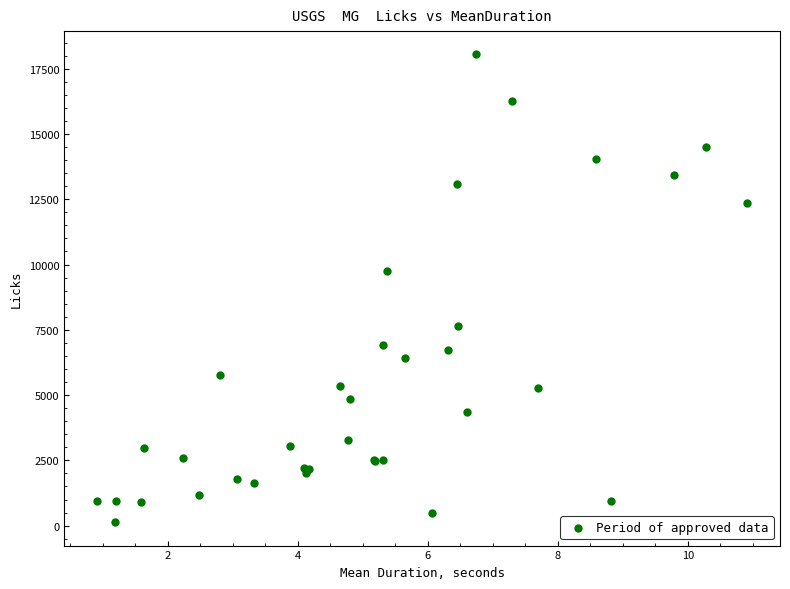

What Y value in the scatter plot is closest to 9088?

9742